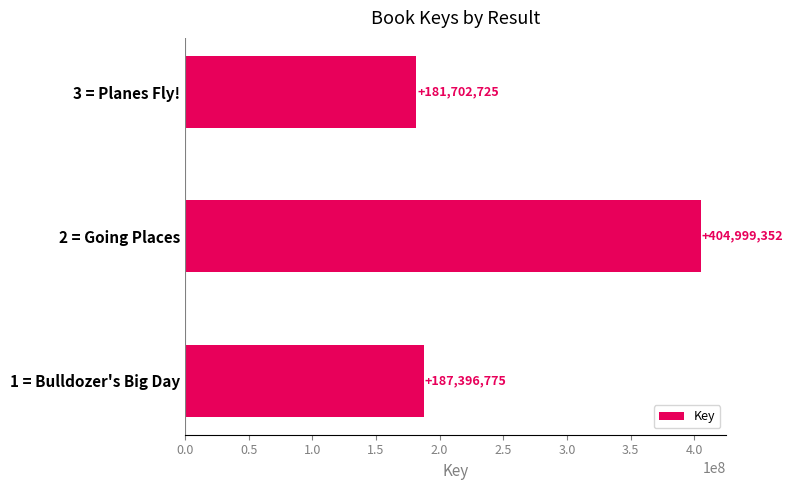

What value does the data have at 2 = Going Places, to the nearest 10?

404999350